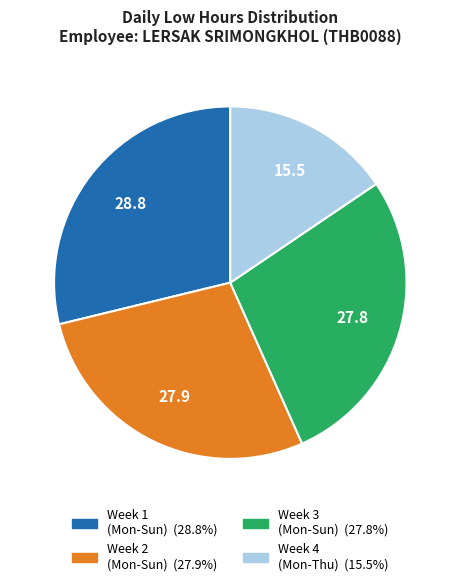

Is there a majority slice in this chart?

No